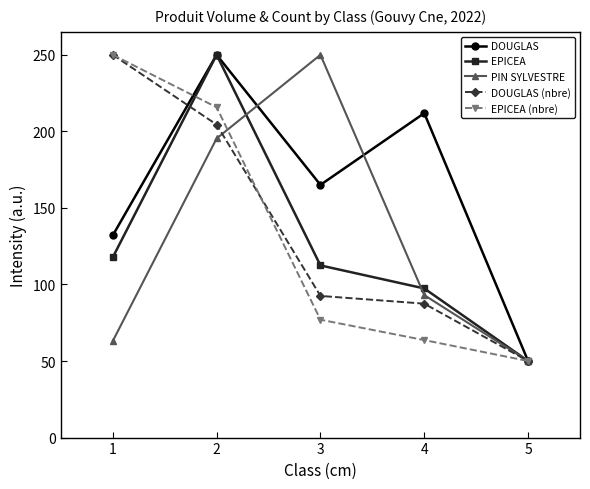

Reading left to right, what are all the values shown in this chart?

DOUGLAS: 1=132.1	2=250.0	3=165.1	4=211.9	5=50.0
EPICEA: 1=117.8	2=250.0	3=112.5	4=97.4	5=50.0
PIN SYLVESTRE: 1=63.1	2=195.4	3=250.0	4=93.1	5=50.0
DOUGLAS (nbre): 1=250.0	2=204.4	3=92.5	4=87.5	5=50.0
EPICEA (nbre): 1=250.0	2=215.7	3=77.0	4=63.7	5=50.0